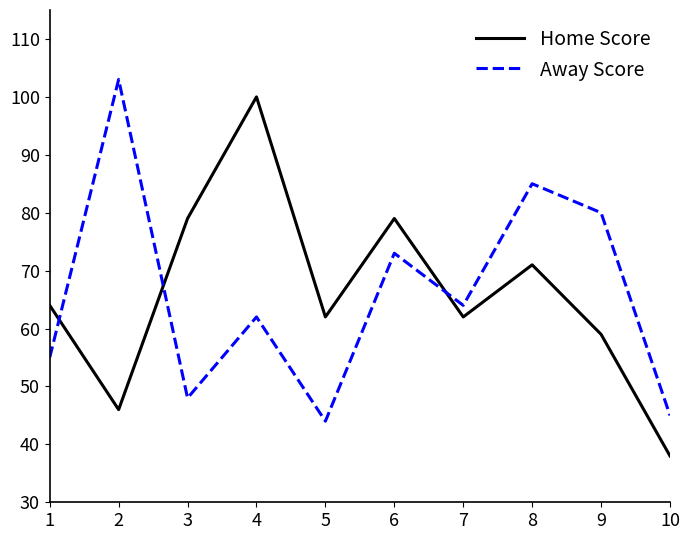

How many intersections are there between Away Score and Home Score?

3